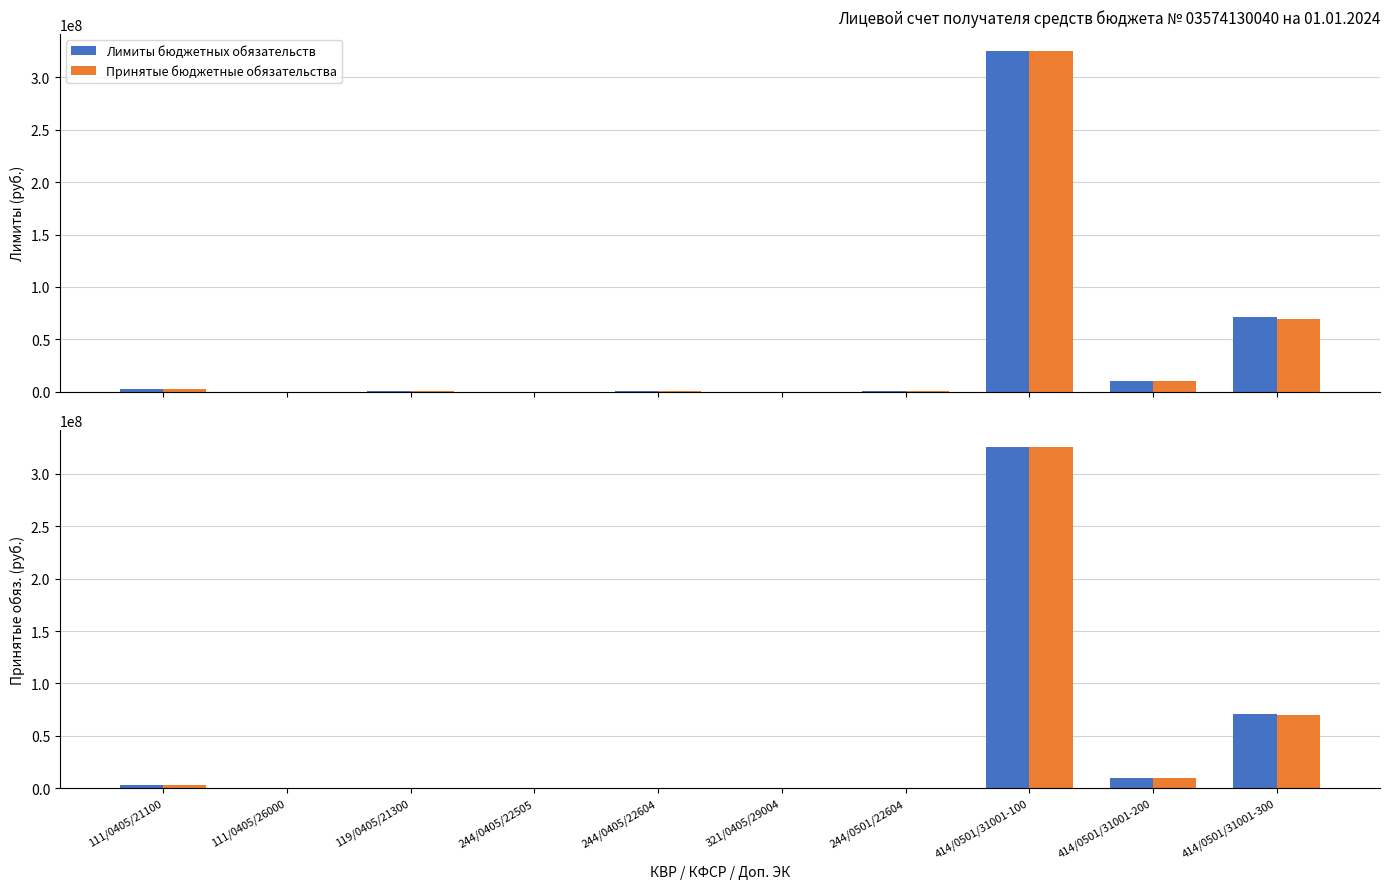

What is the label of the 1st bar from the left?

111/0405/21100